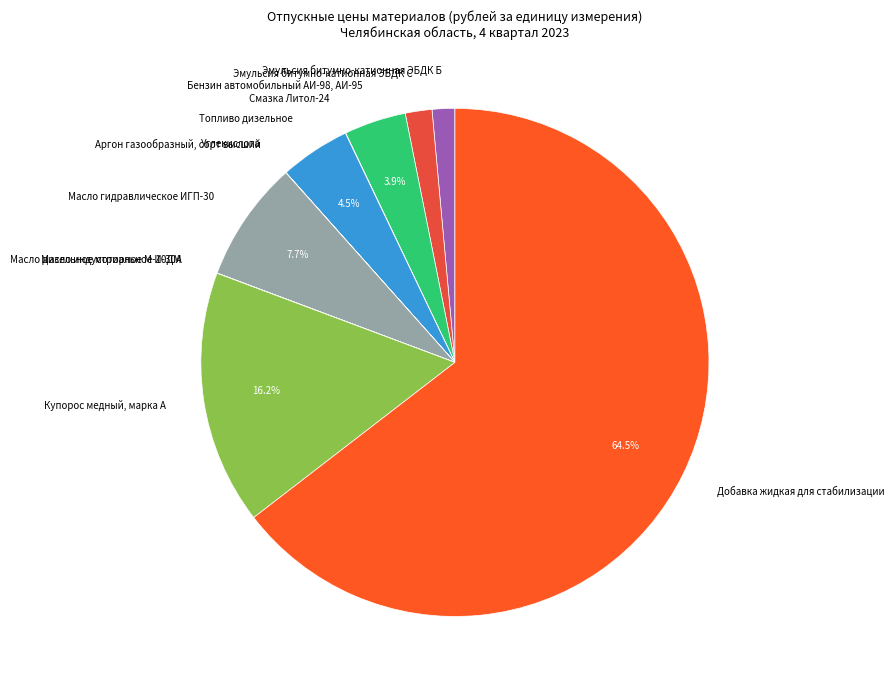

Does Добавка жидкая для стабилизации represent more than half of the total?

Yes